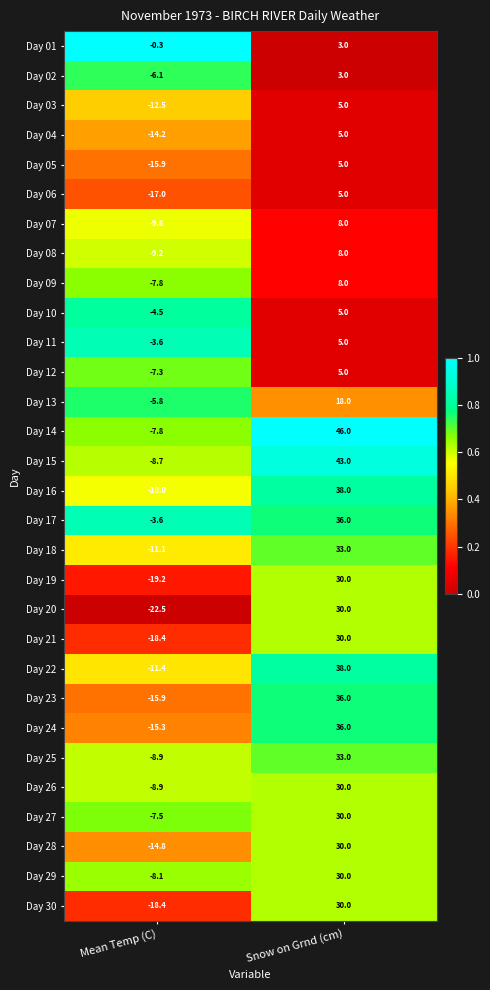

At how many categories does at least one series exceed 0?

1